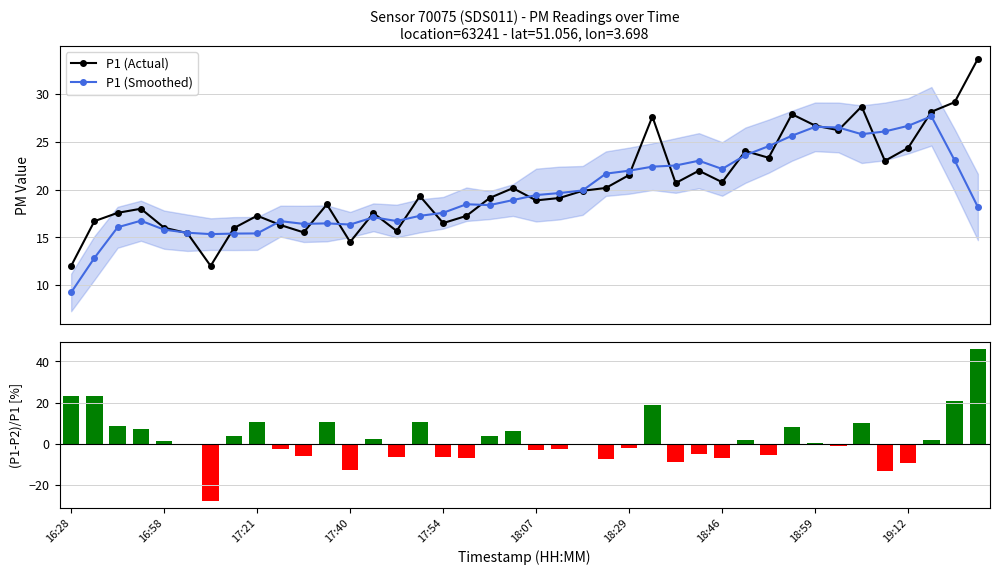

At which label does P1 (Smoothed) first exceed 18?

17